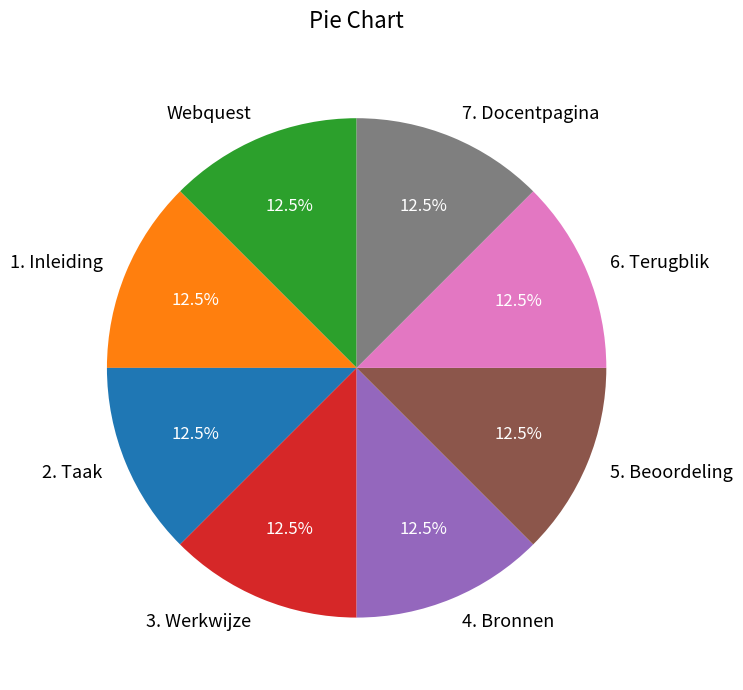

Combined, what portion of the pie is 3. Werkwijze and Webquest?

25.0%